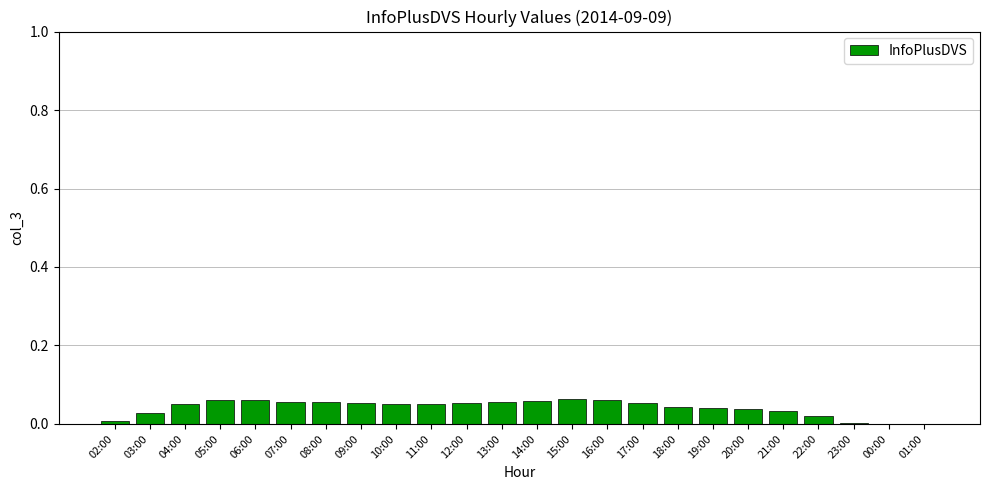

Is it true that the value at 21:00 is 0.1?

False